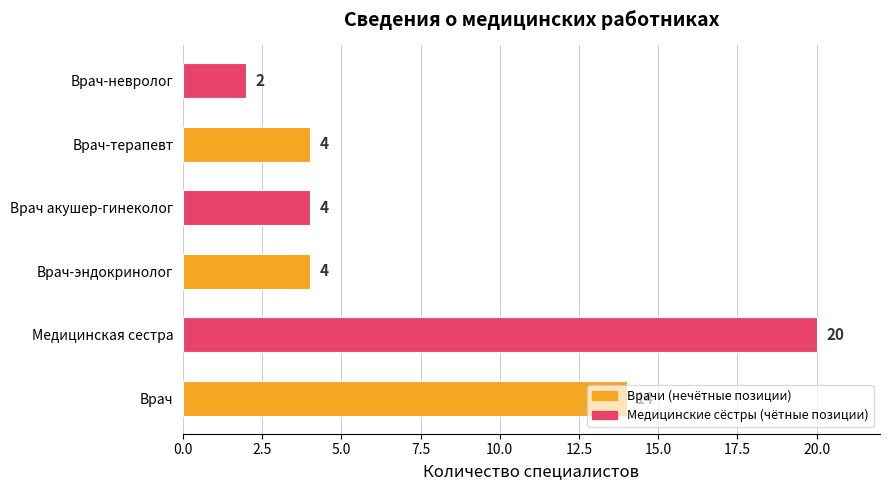

What is the change in value from Медицинская сестра to Врач акушер-гинеколог?

-16